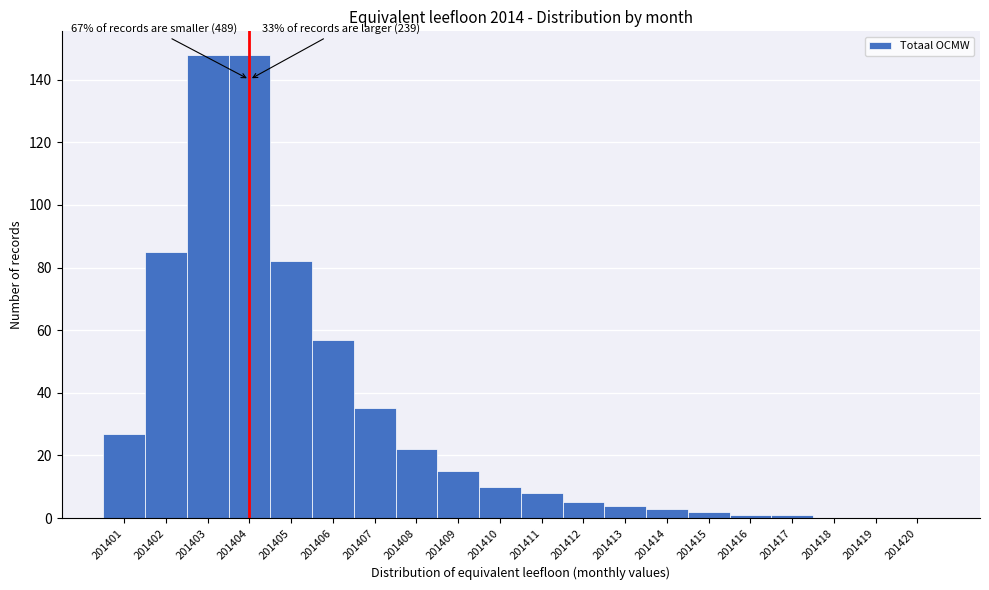

Reading left to right, what are all the values shown in this chart?

201401=27	201402=85	201403=148	201404=148	201405=82	201406=57	201407=35	201408=22	201409=15	201410=10	201411=8	201412=5	201413=4	201414=3	201415=2	201416=1	201417=1	201418=0	201419=0	201420=0